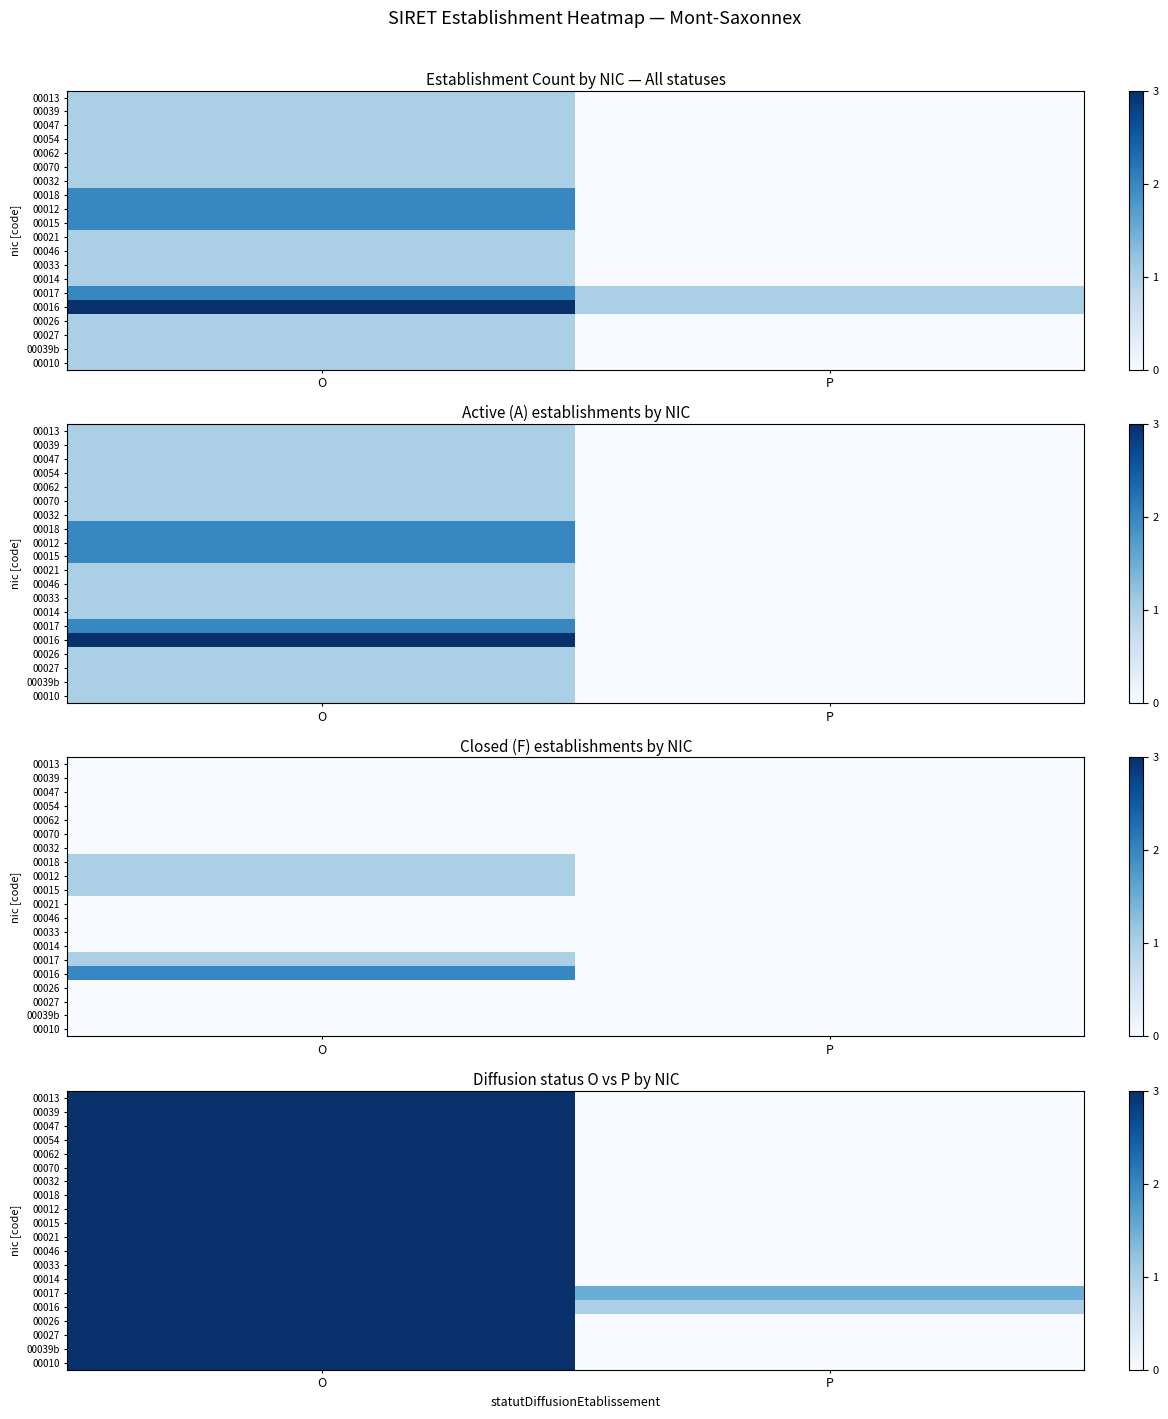

How many 00039b values are between 0 and 3?

2